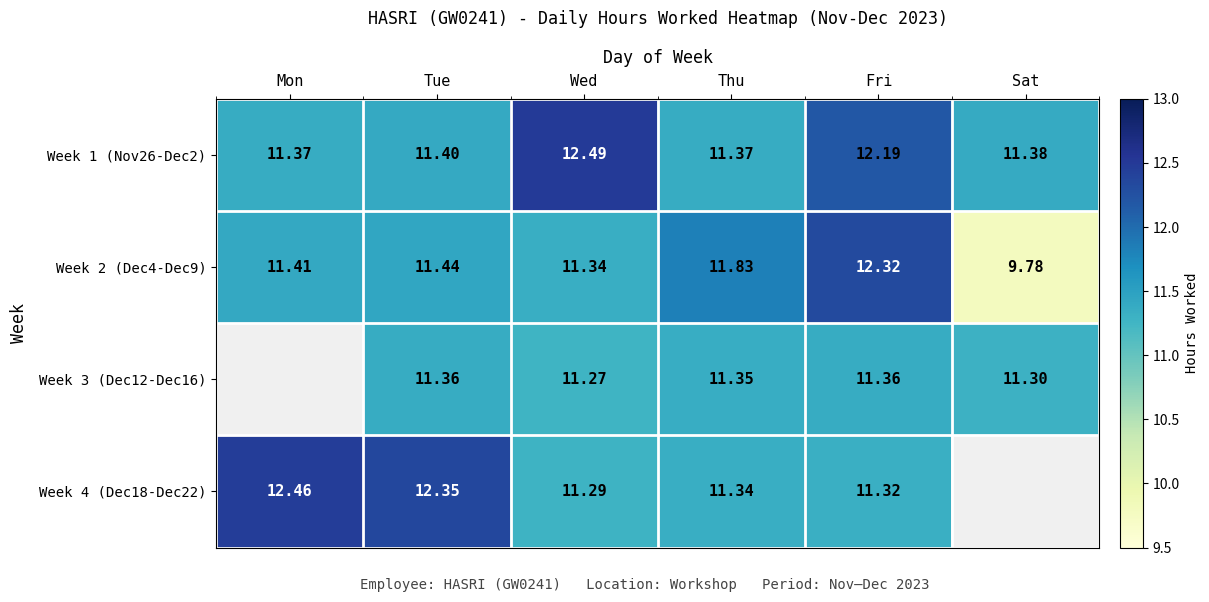

Is the value of Week 4 (Dec18-Dec22) at Tue greater than the value of Week 2 (Dec4-Dec9) at Wed?

Yes